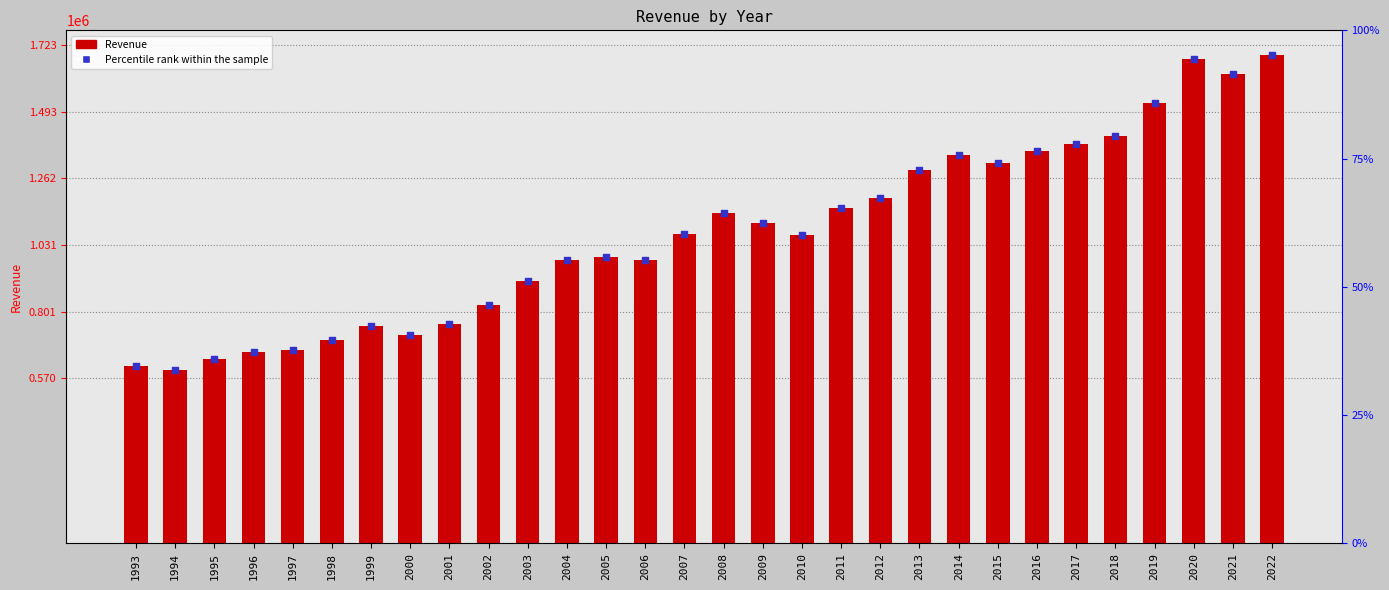

Which series has the largest total across all categories?

Revenue